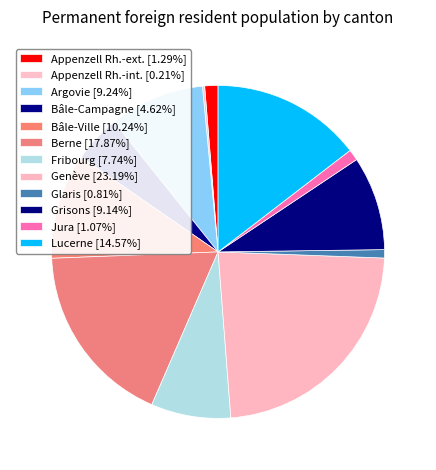

What is the largest slice in the pie chart?

Genève